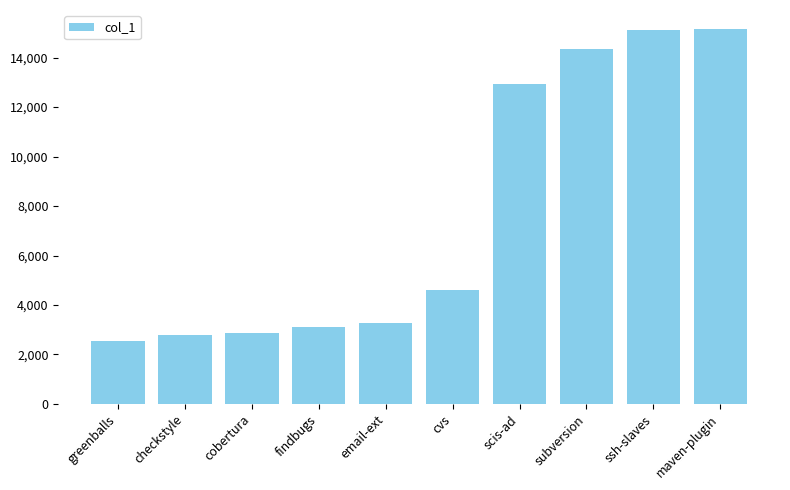

Read the value at cvs, to the nearest 100.

4600